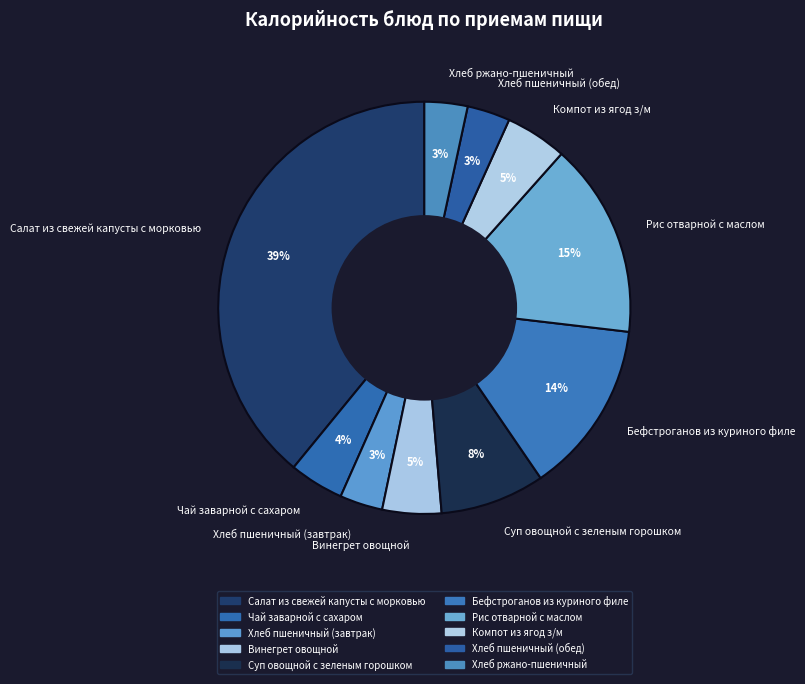

Is Чай заварной с сахаром the majority of the pie?

No